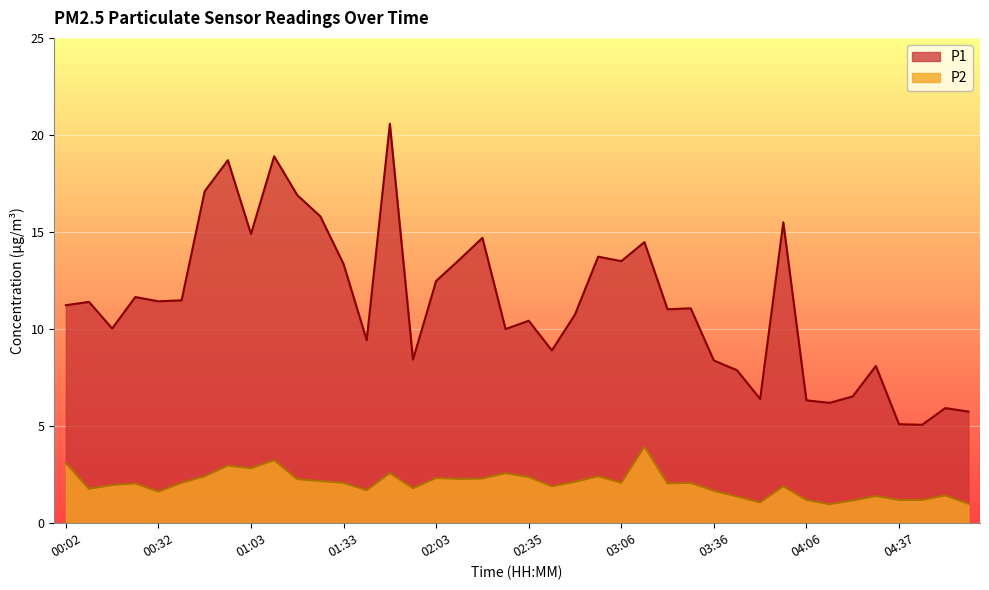

True or false: P1 and P2 cross at least once.

False